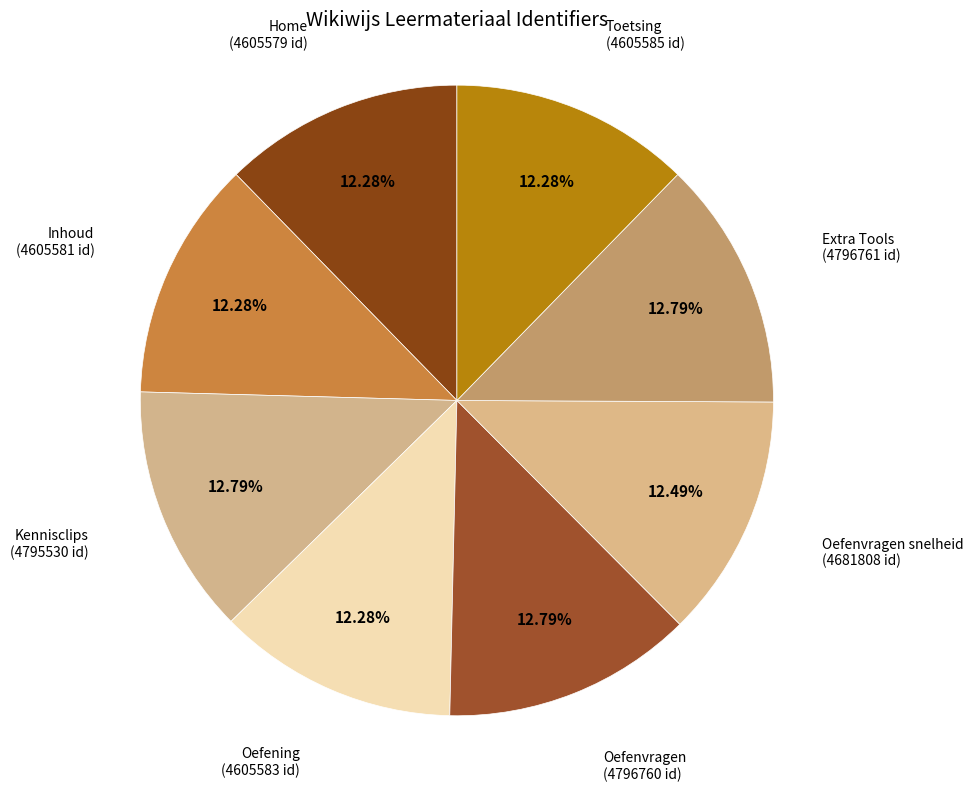

What percentage is NOT represented by Home?

87.7%